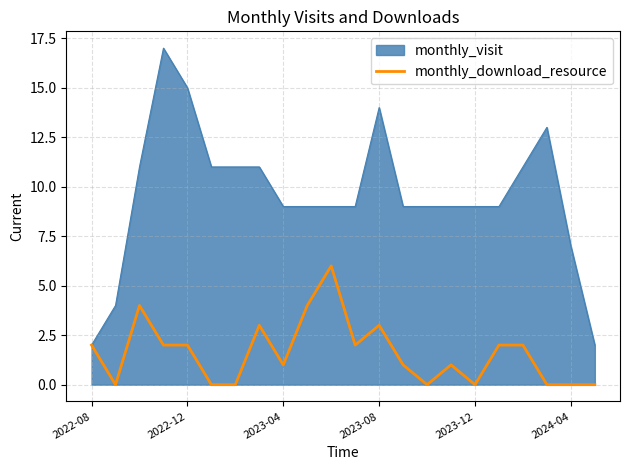

Which series has the largest total across all categories?

monthly_visit